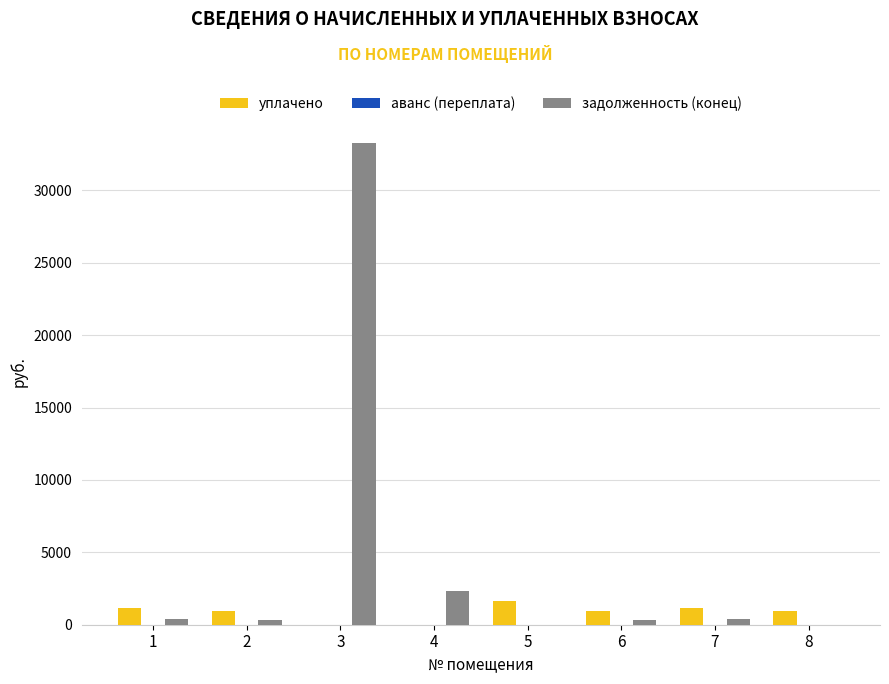

Read the задолженность (конец) value at 7.

390.8